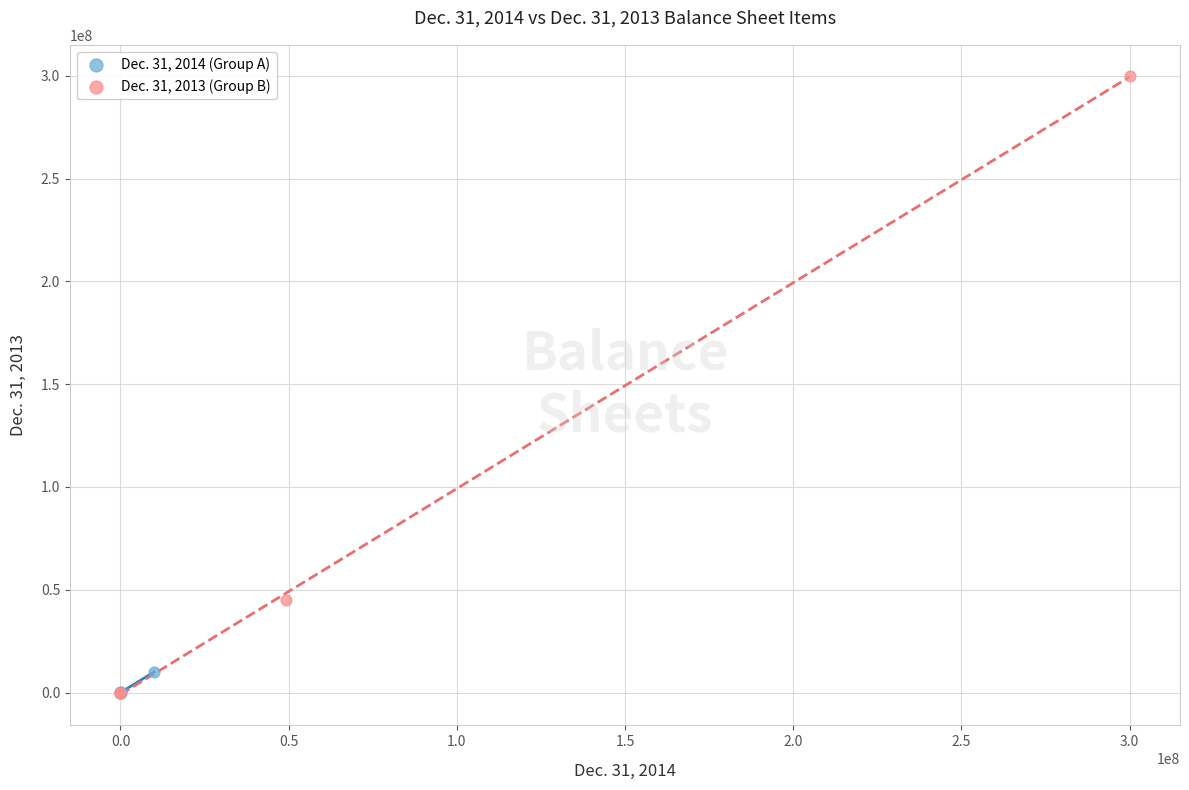

Which series has the largest Y range (max minus min)?

Dec. 31, 2013 (Group B)